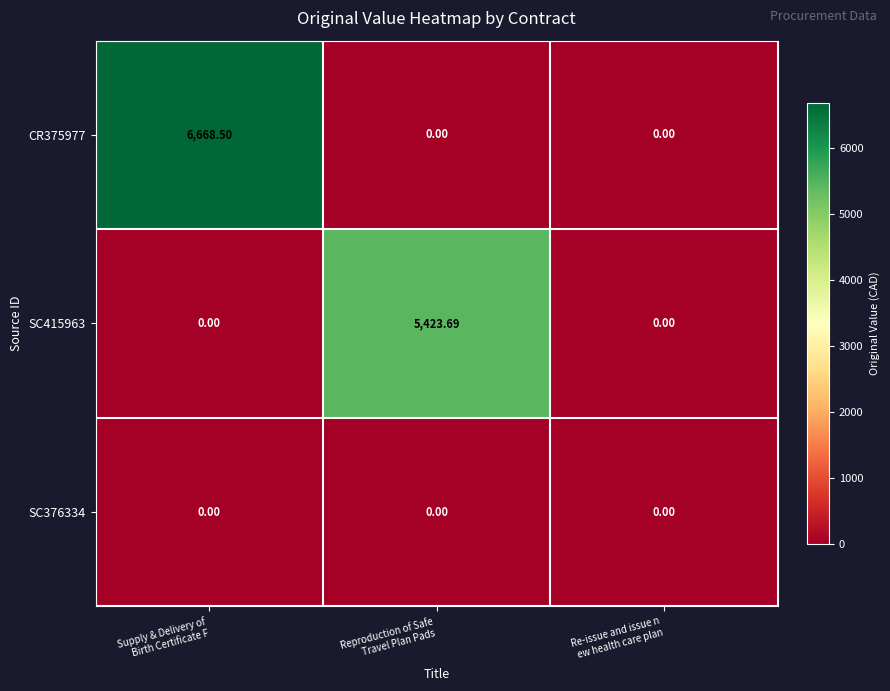

How many distinct data groups are displayed?

3